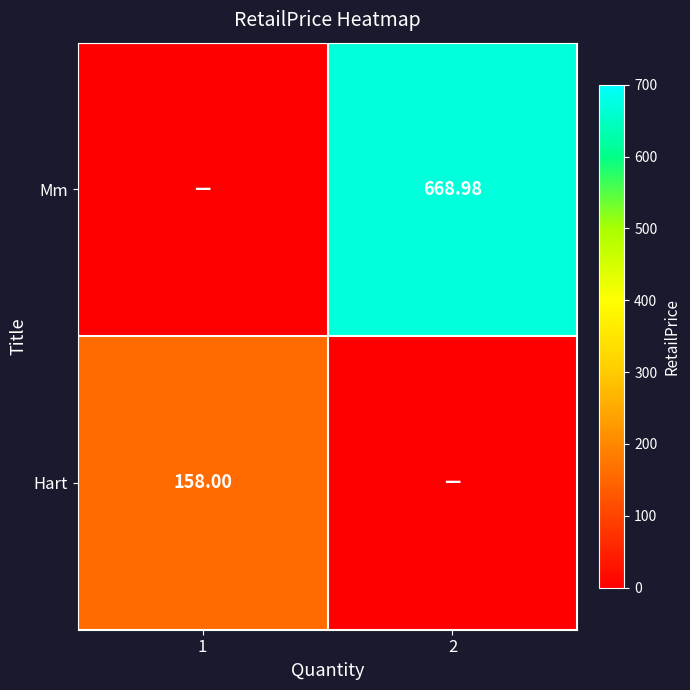

Is the value of Mm at 2 greater than the value of Hart at 1?

Yes